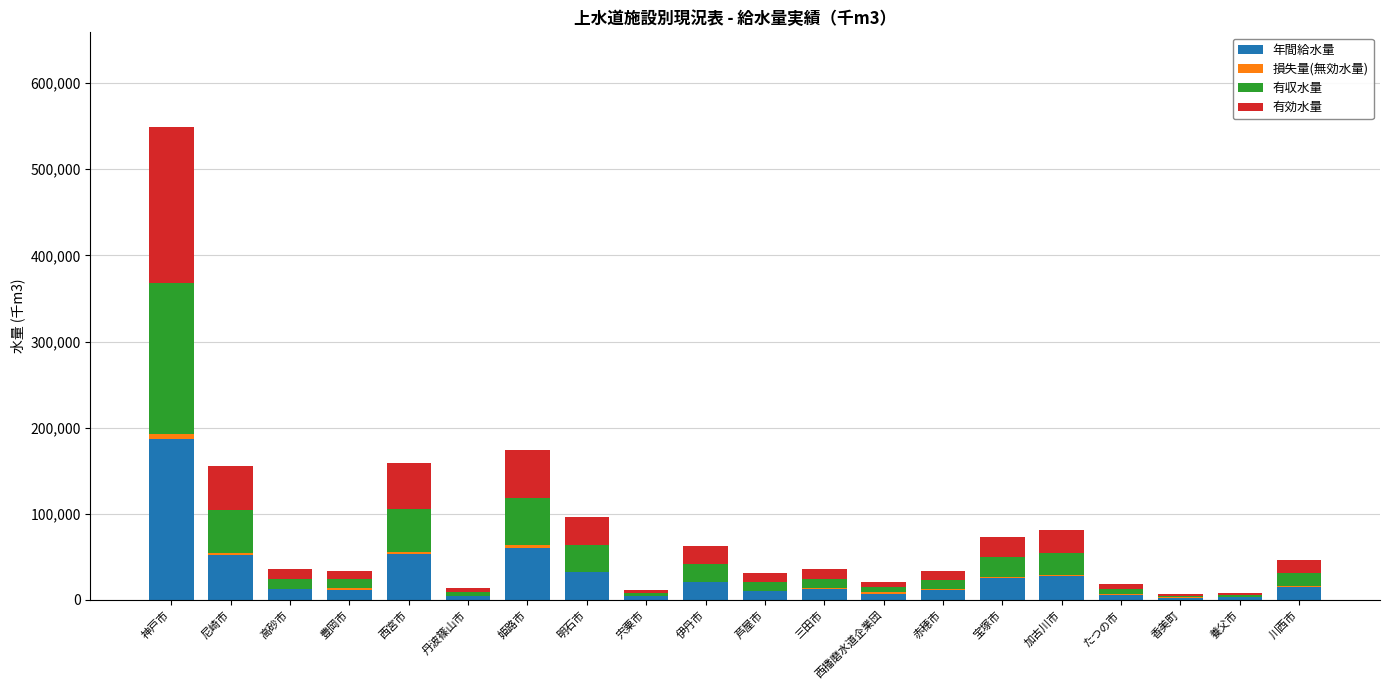

Is it true that 年間給水量 equals 59013 at 神戸市?

False